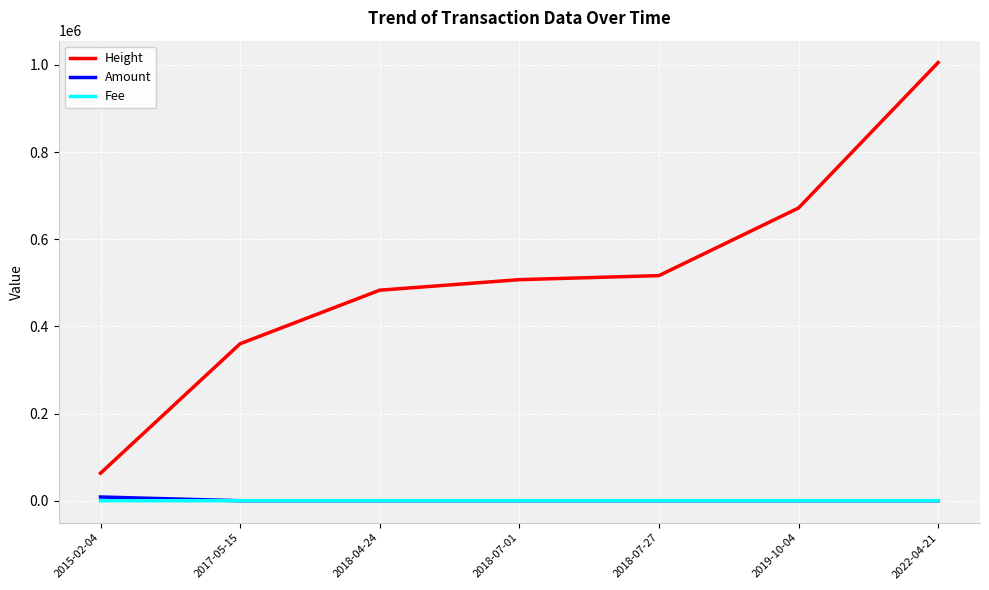

List the labels in order of Height value, largest first.

2022-04-21, 2019-10-04, 2018-07-27, 2018-07-01, 2018-04-24, 2017-05-15, 2015-02-04